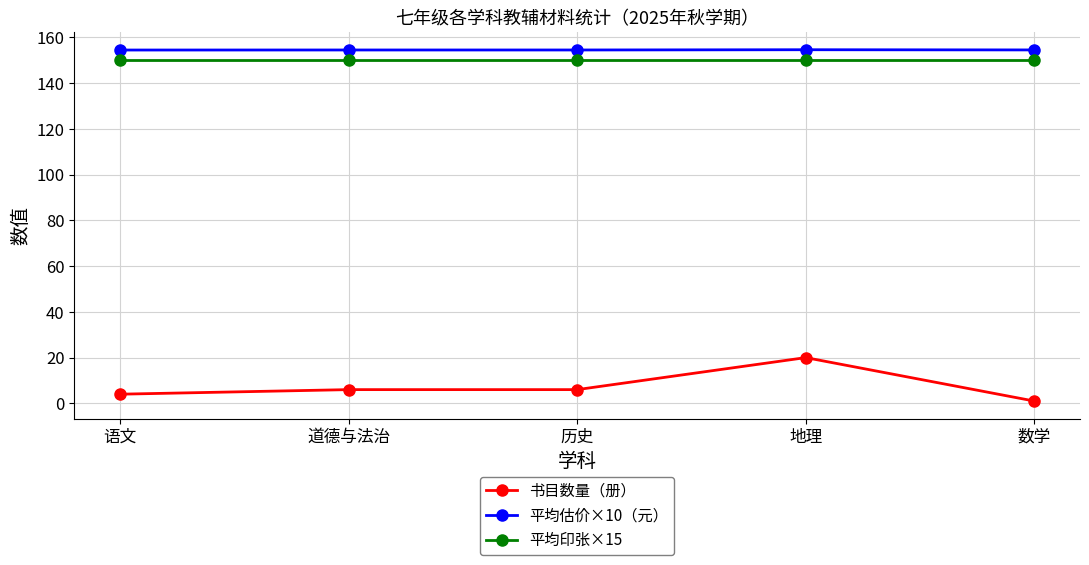

What is the average value of the 书目数量（册） series?

7.4